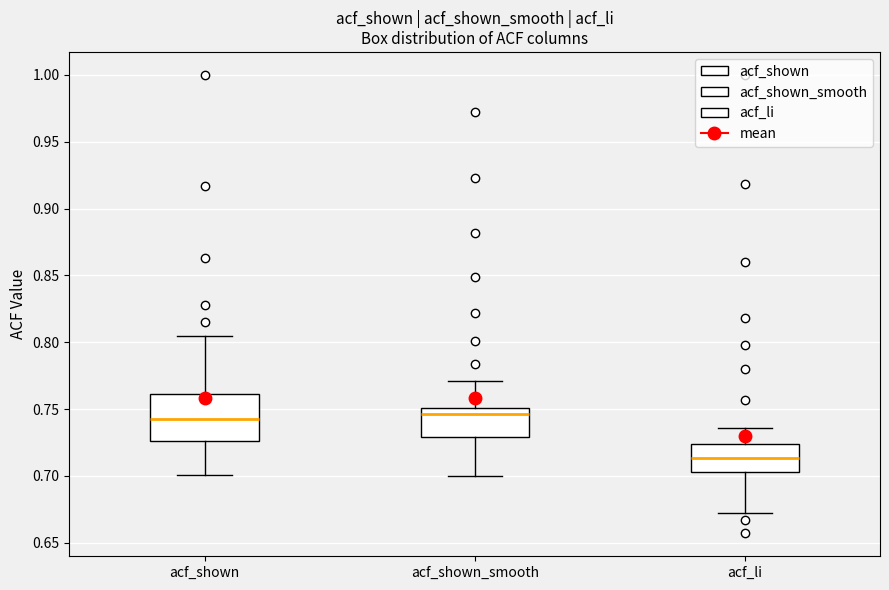

Reading left to right, read every box against the y-axis: the position of its median line, the range the box covers, and the ends of its whiskers. The values are not printed on the chart, so give them approximately, as read against the axis.

acf_shown: median 0.745, box 0.725 to 0.760, whiskers 0.700 to 0.805
acf_shown_smooth: median 0.745, box 0.730 to 0.750, whiskers 0.700 to 0.770
acf_li: median 0.715, box 0.705 to 0.725, whiskers 0.670 to 0.735